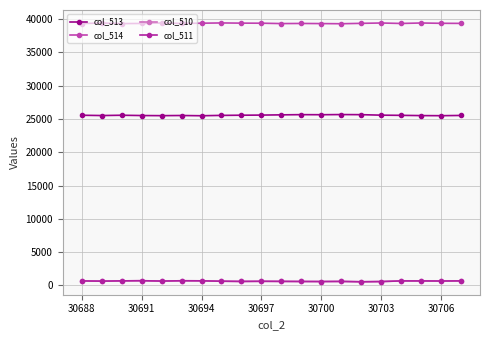

What is the sum of all col_510 values?

12841